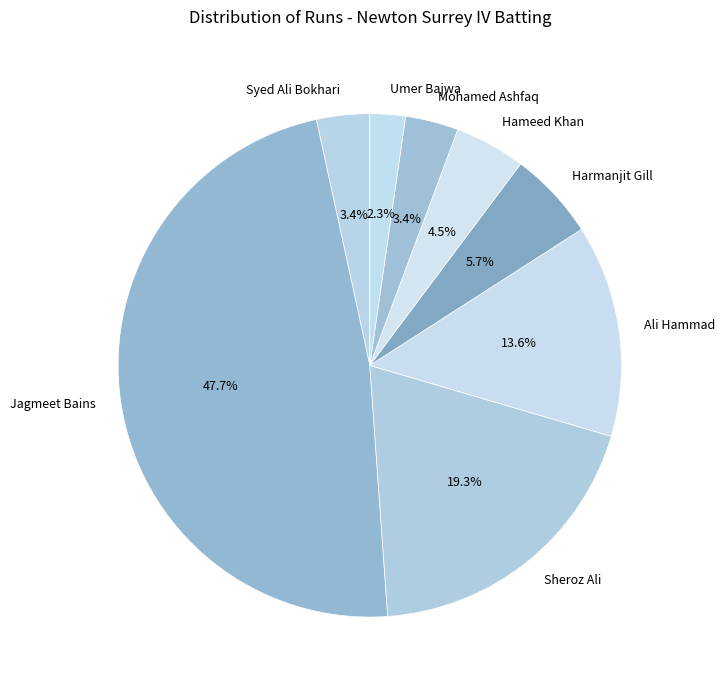

How much of the chart is everything except Sheroz Ali?

80.7%